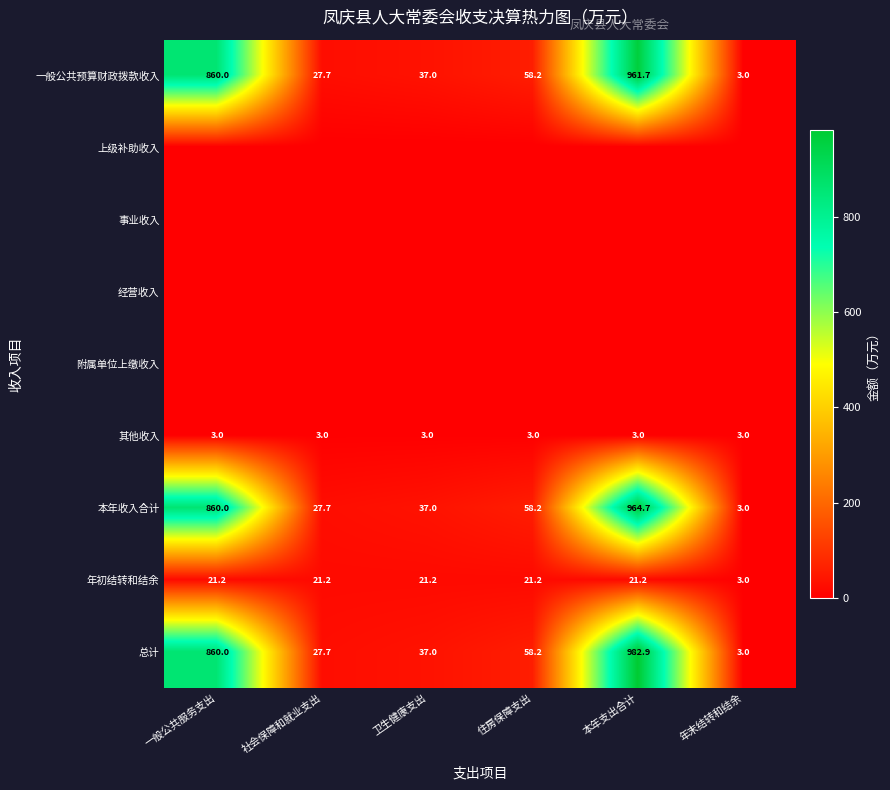

What is the sum of all 年初结转和结余 values?

109.0